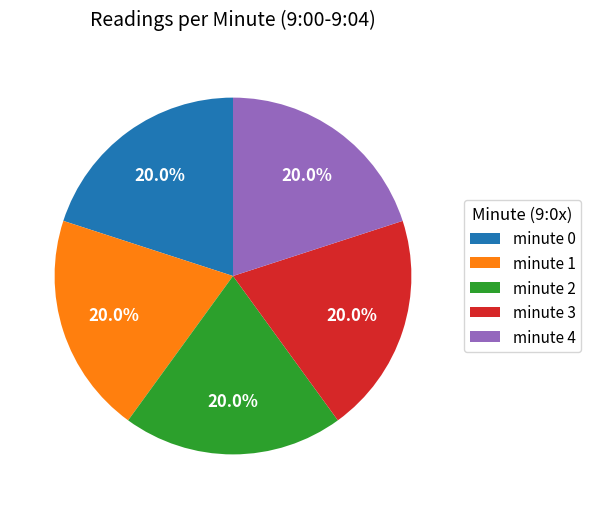

To the nearest percent, what is the difference between the minute 0 and minute 1 slice percentages?

0%